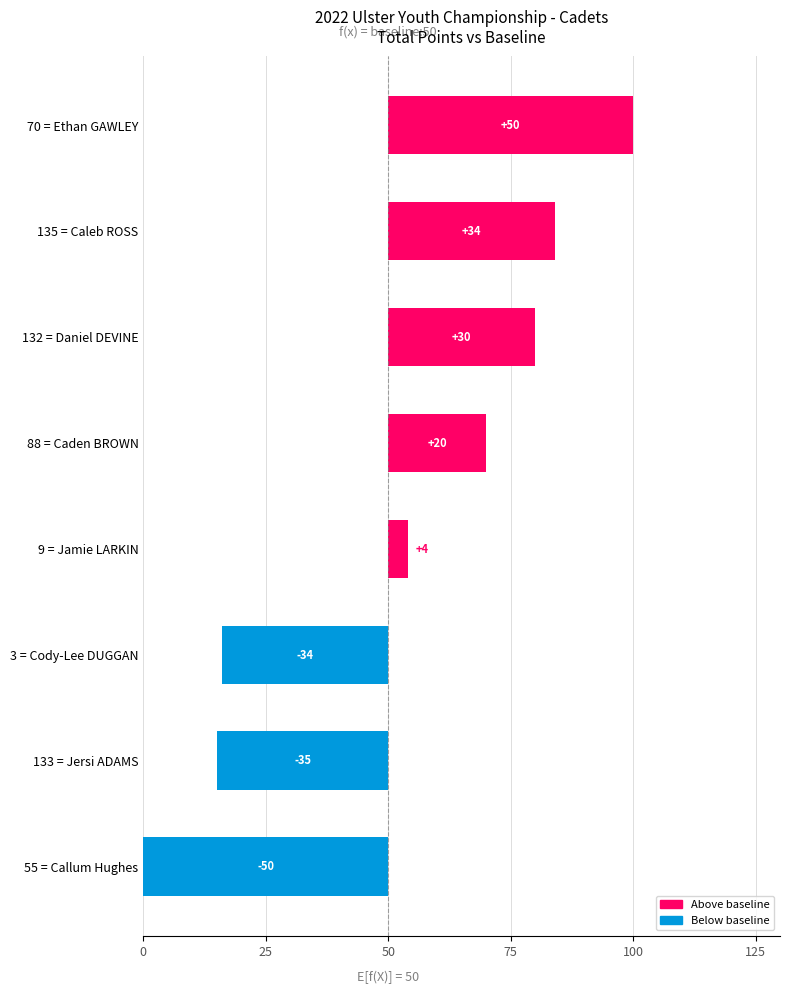

Does the chart contain any negative values?

Yes